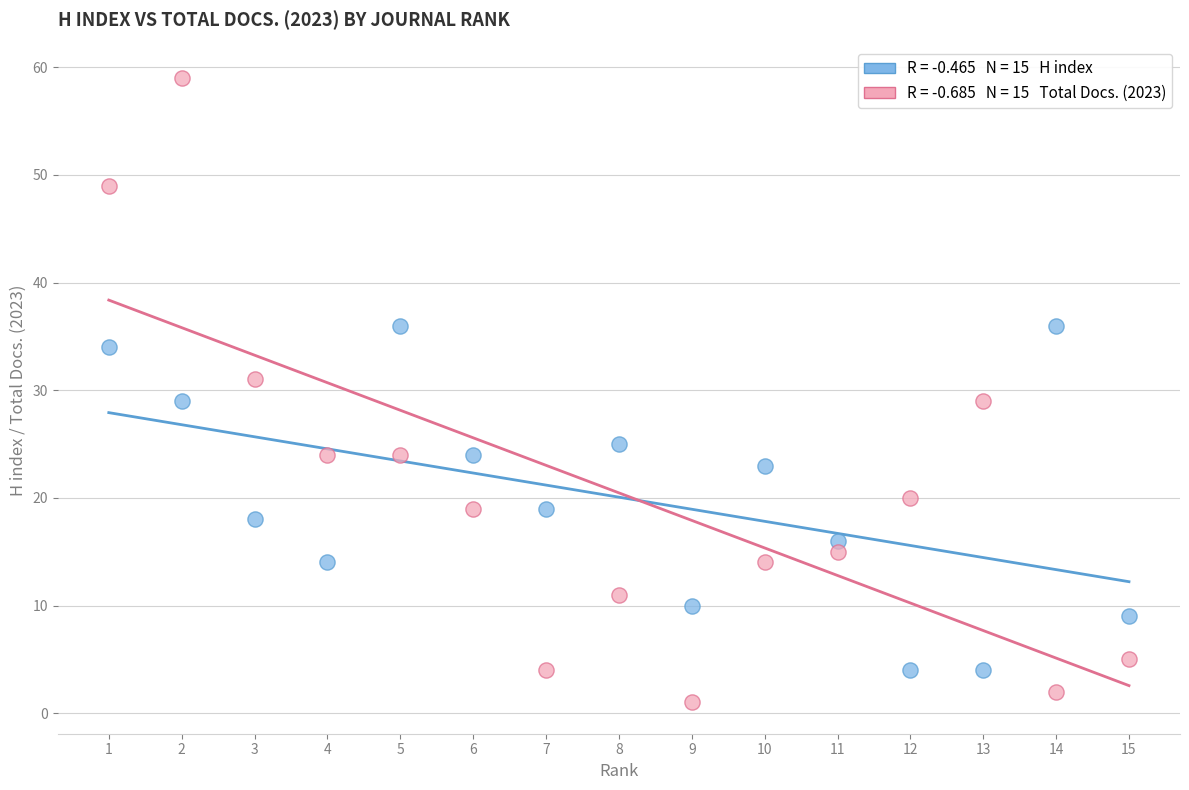

Across all data points, what is the range of X values (max minus min)?

14